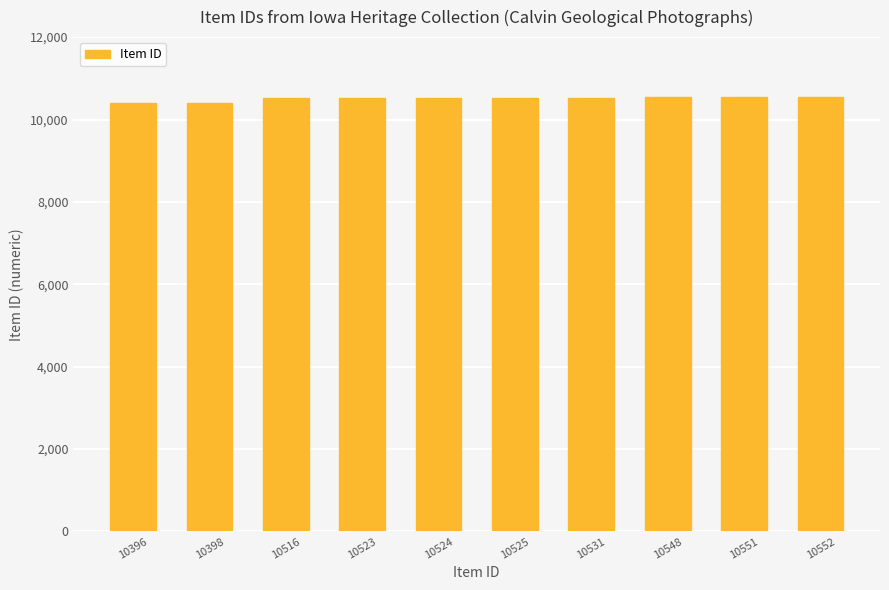

Approximately how many times larger is the value at 10516 compared to 10548?

1.0